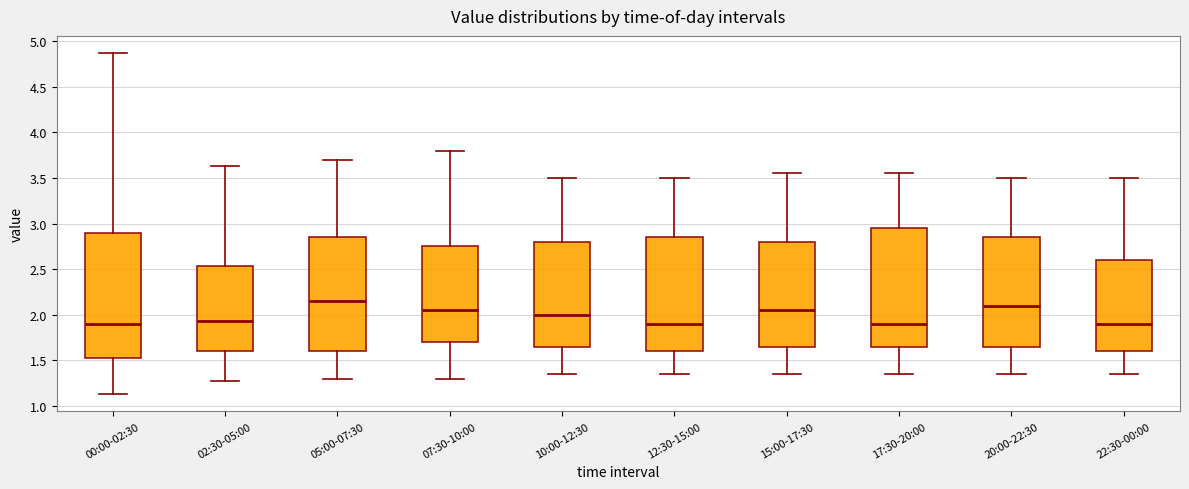

Which box is the tallest, from its lower edge to its upper edge?

00:00-02:30